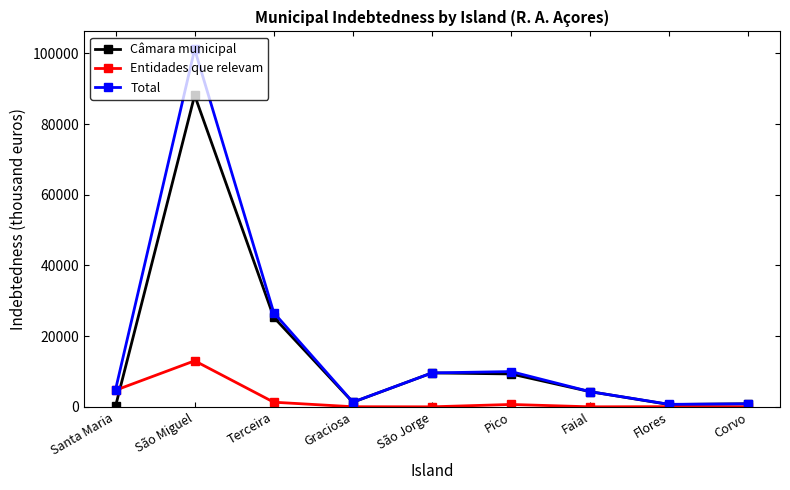

What is the value of the Entidades que relevam point at the 7th from the left?

2